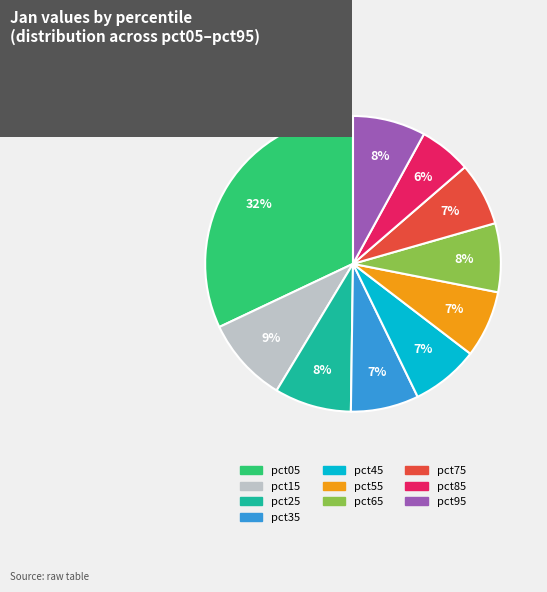

True or false: pct45 accounts for 7% of the total.

True